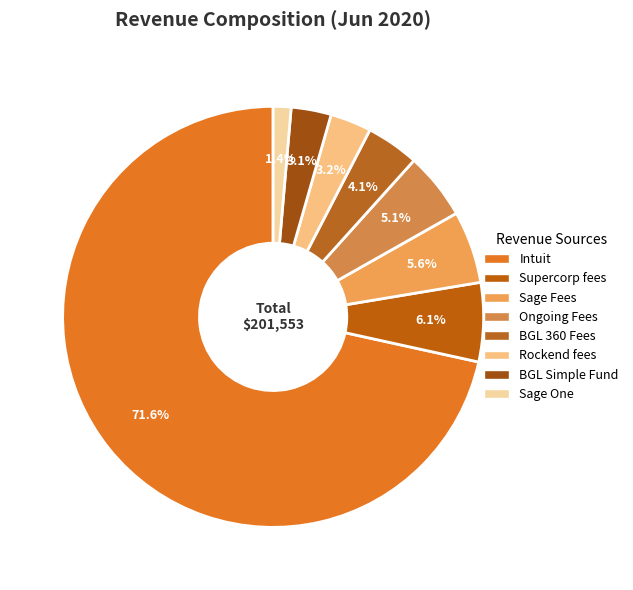

Count the number of slices in the pie.

8